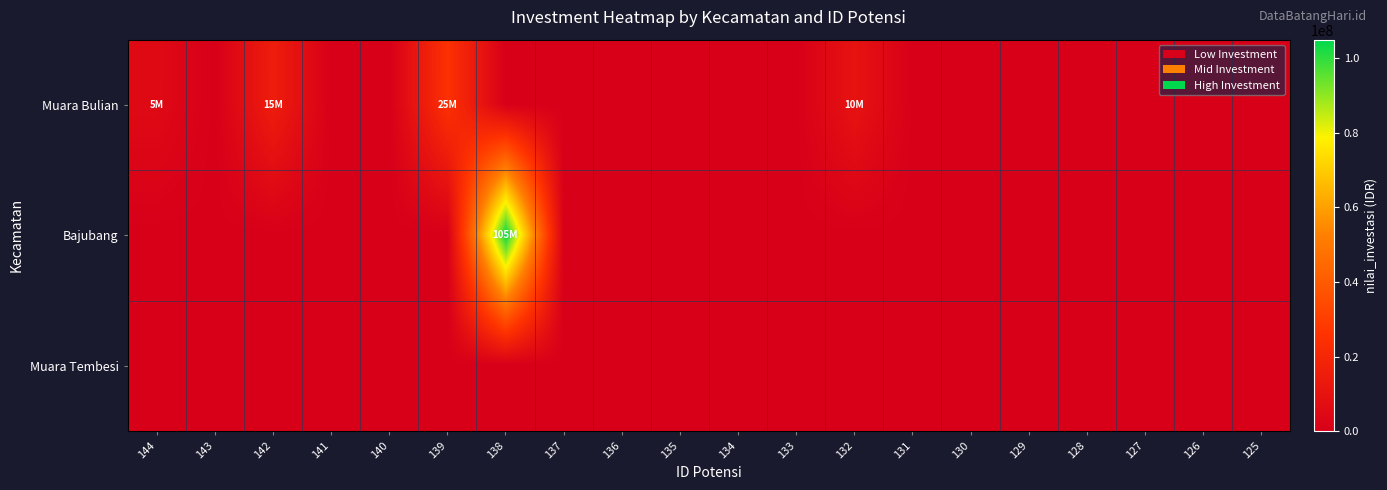

At how many categories does at least one series exceed 7395888?

4